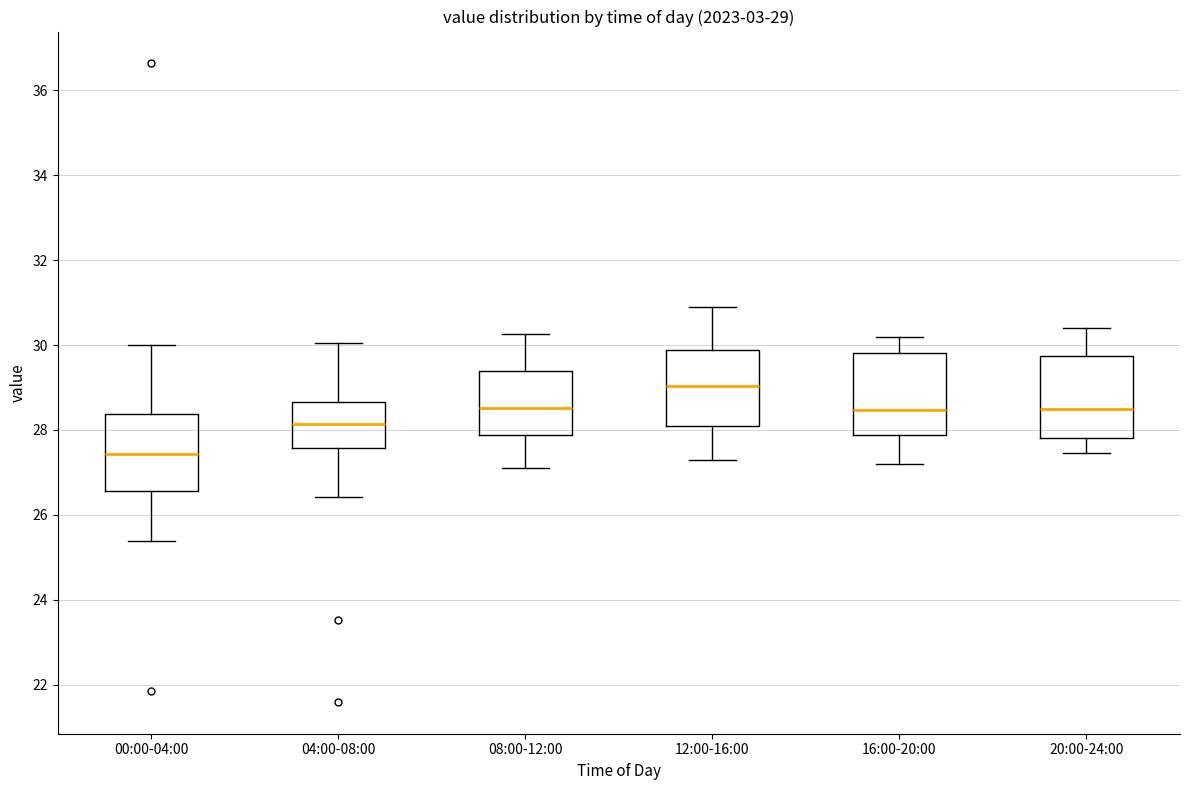

Which box's median line is the lowest?

00:00-04:00